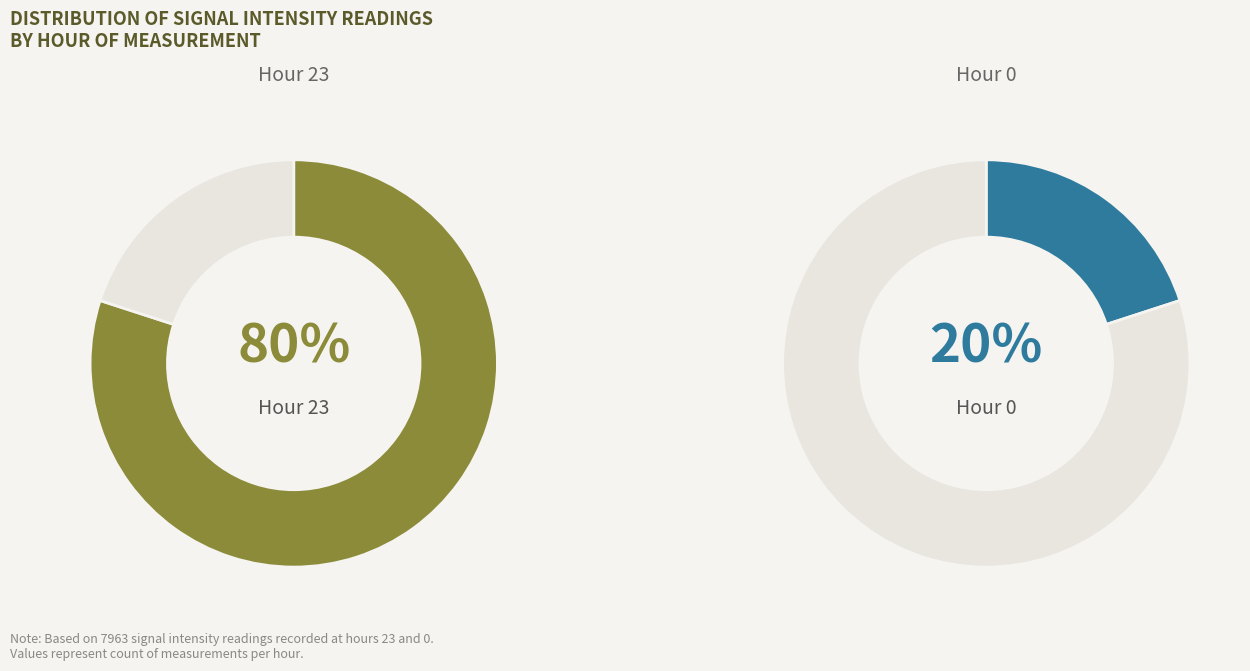

Count the number of slices in the pie.

2